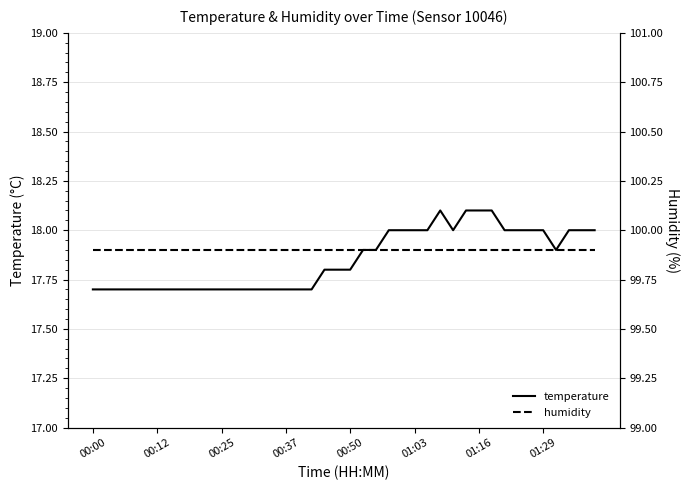

Does the chart display data point markers on the line(s)?

No